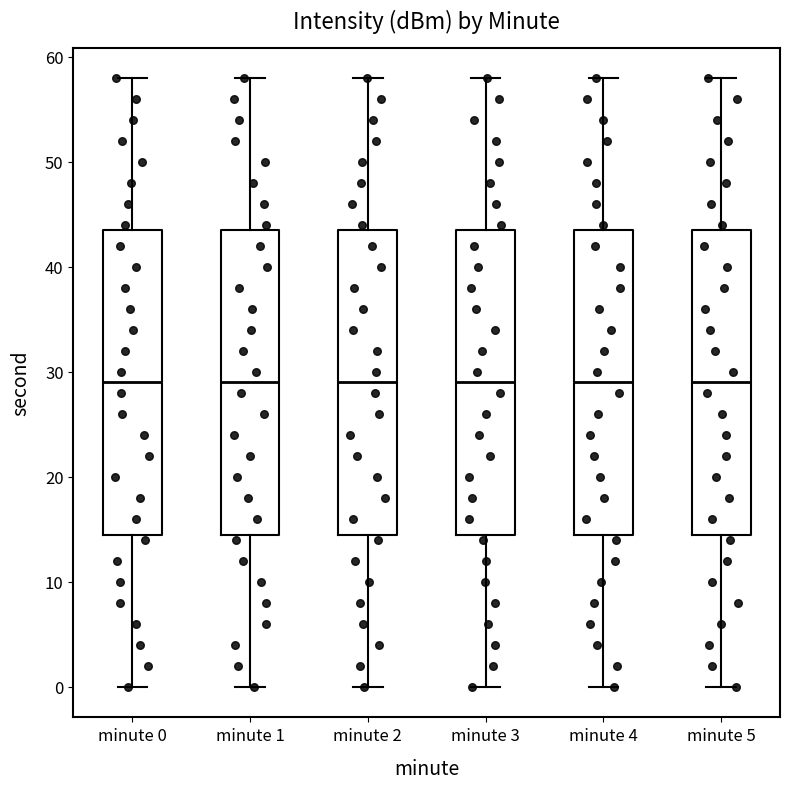

Reading left to right, read every box against the y-axis: the position of its median line, the range the box covers, and the ends of its whiskers. The values are not printed on the chart, so give them approximately, as read against the axis.

minute 0: median 29, box 15 to 44, whiskers 0 to 58
minute 1: median 29, box 15 to 44, whiskers 0 to 58
minute 2: median 29, box 15 to 44, whiskers 0 to 58
minute 3: median 29, box 15 to 44, whiskers 0 to 58
minute 4: median 29, box 15 to 44, whiskers 0 to 58
minute 5: median 29, box 15 to 44, whiskers 0 to 58